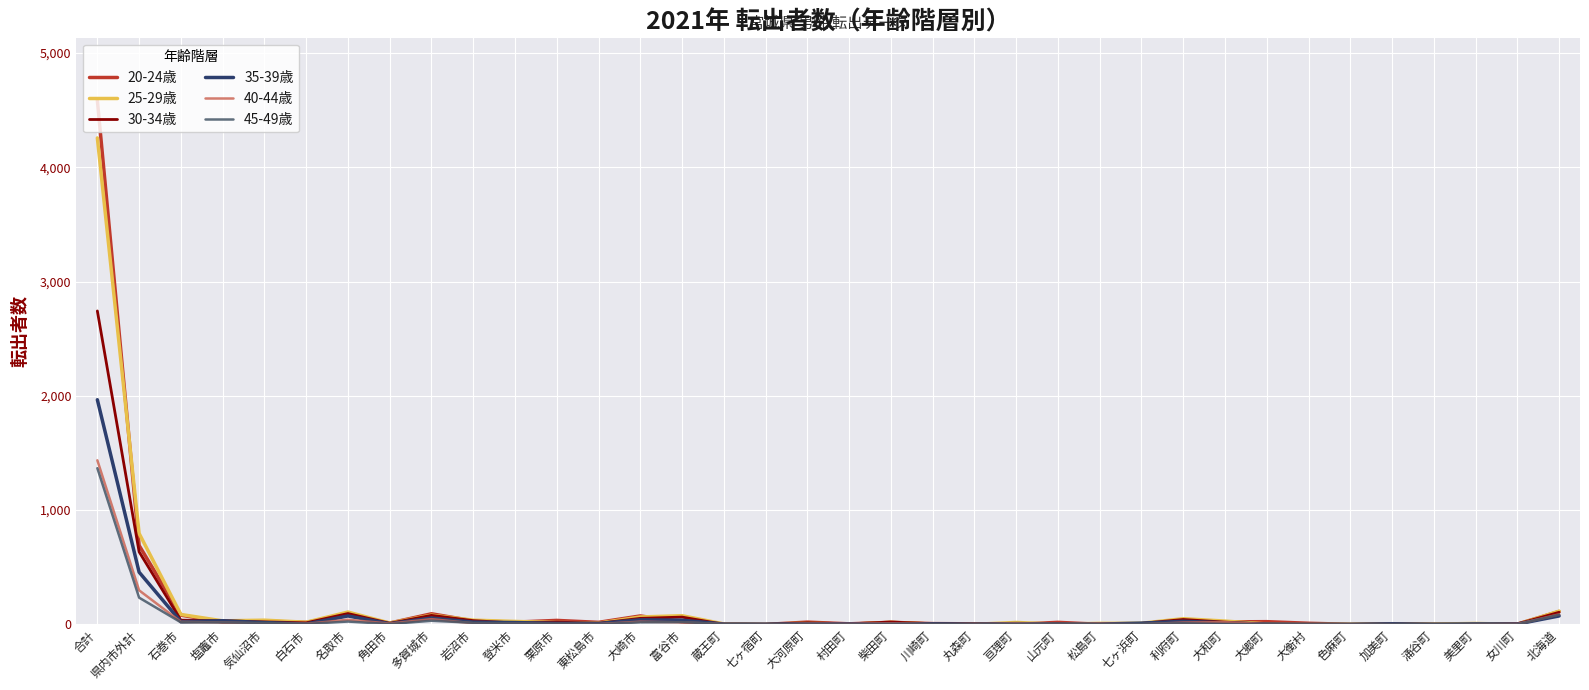

Which series ends up on top after the final intersection of 30-34歳 and 35-39歳?

30-34歳